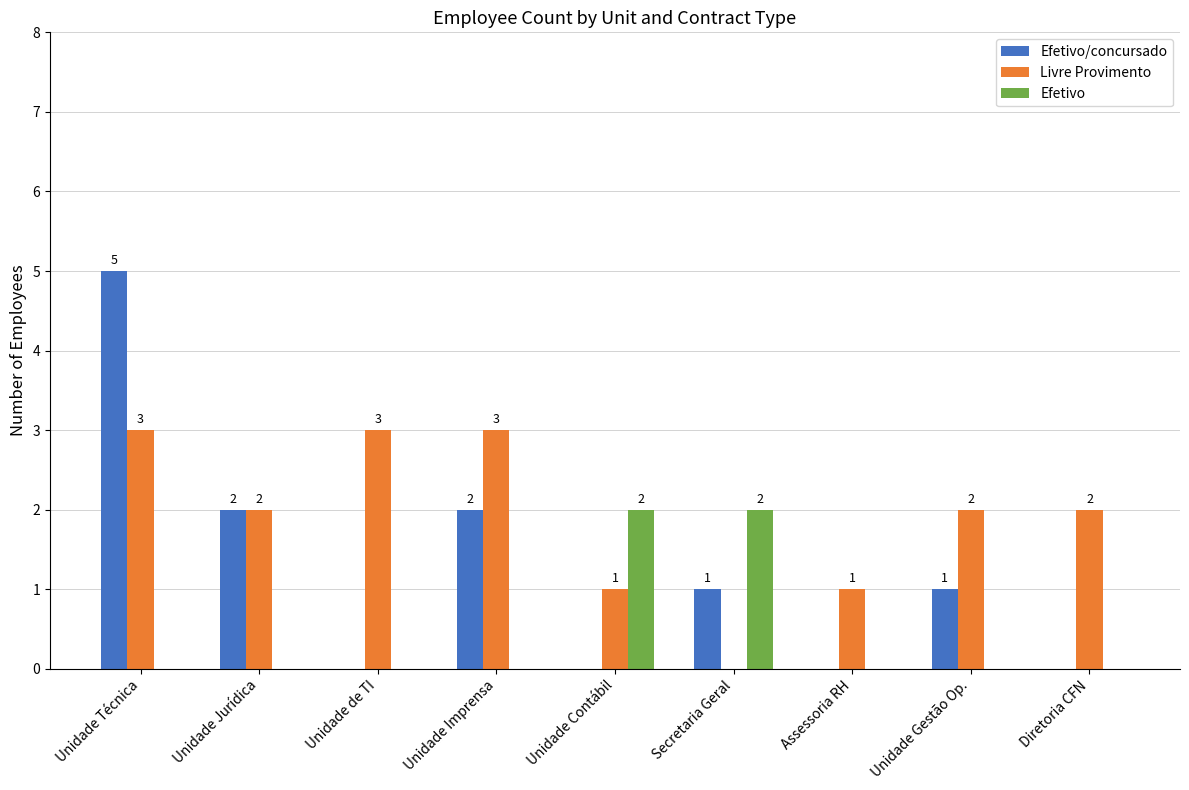

Reading left to right, what are all the values shown in this chart?

Efetivo/concursado: 5	2	0	2	0	1	0	1	0
Livre Provimento: 3	2	3	3	1	0	1	2	2
Efetivo: 0	0	0	0	2	2	0	0	0